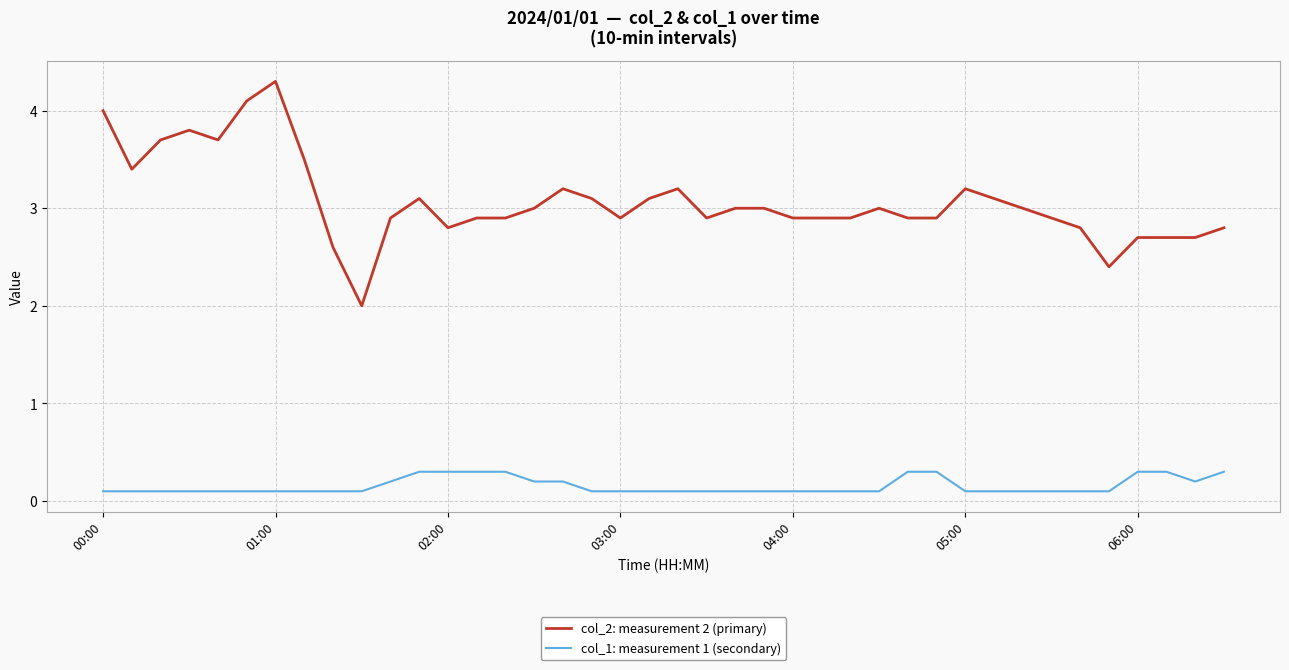

List the series in order of their peak value, lowest first.

col_1: measurement 1 (secondary), col_2: measurement 2 (primary)